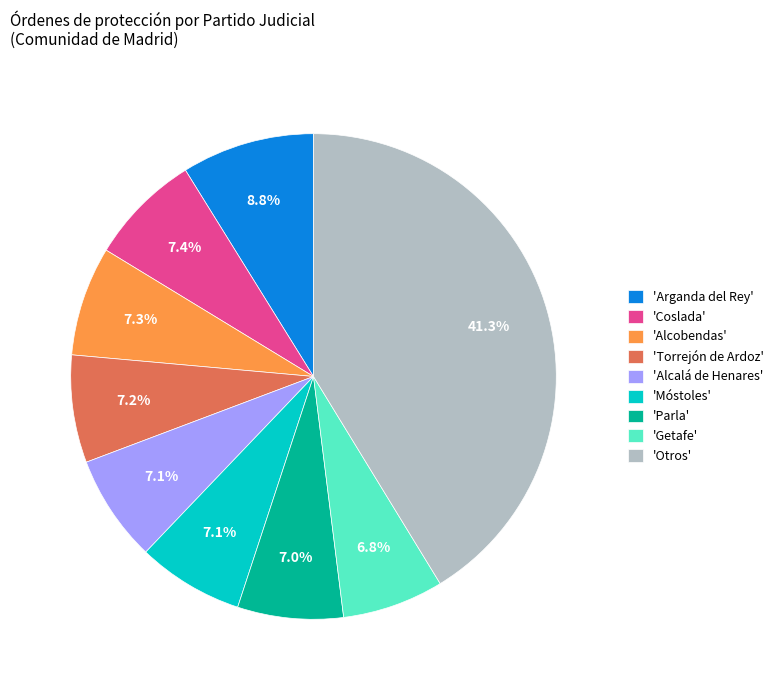

Approximately how many times larger is the value at 'Torrejón de Ardoz' compared to 'Arganda del Rey'?

0.8